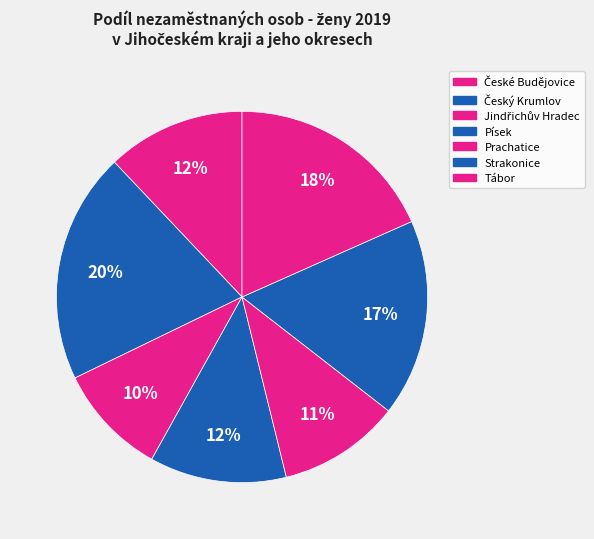

Is there any slice that represents more than half of the pie?

No